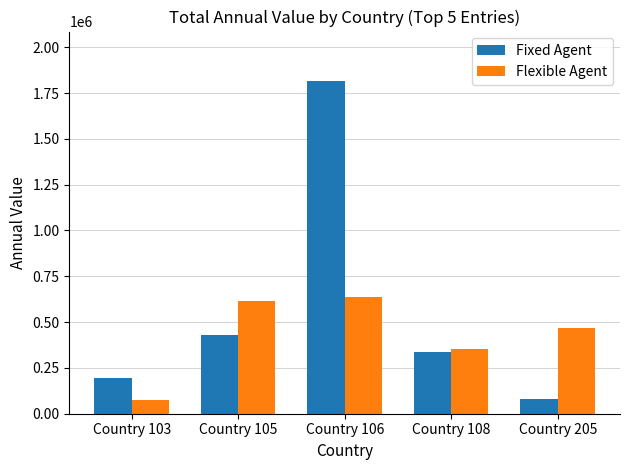

The value of Fixed Agent at Country 106 is 1813506. True or false?

True